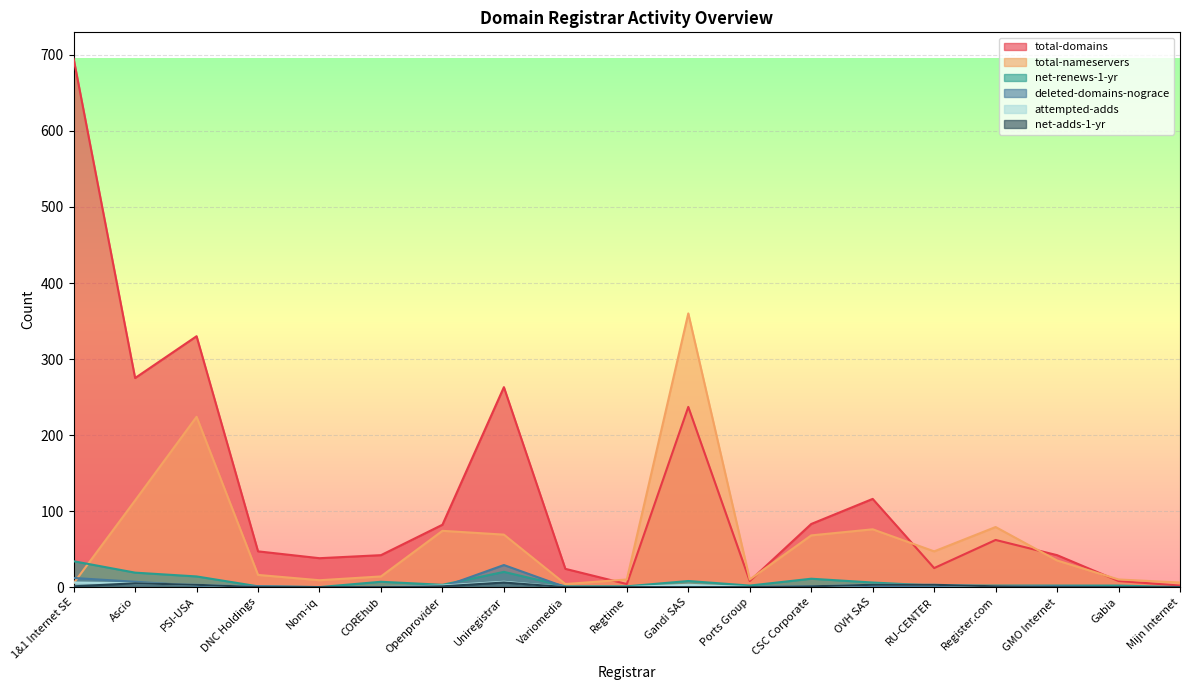

At which category is the sum across all series the highest?

1&1 Internet SE